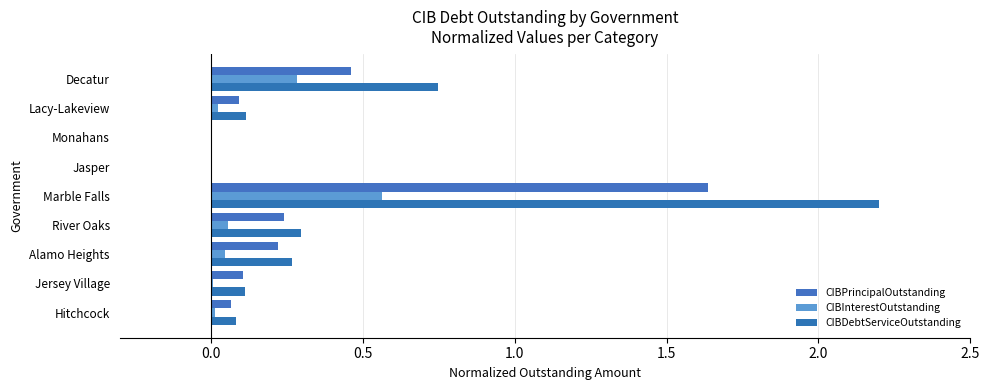

How many categories are shown in the chart?

9